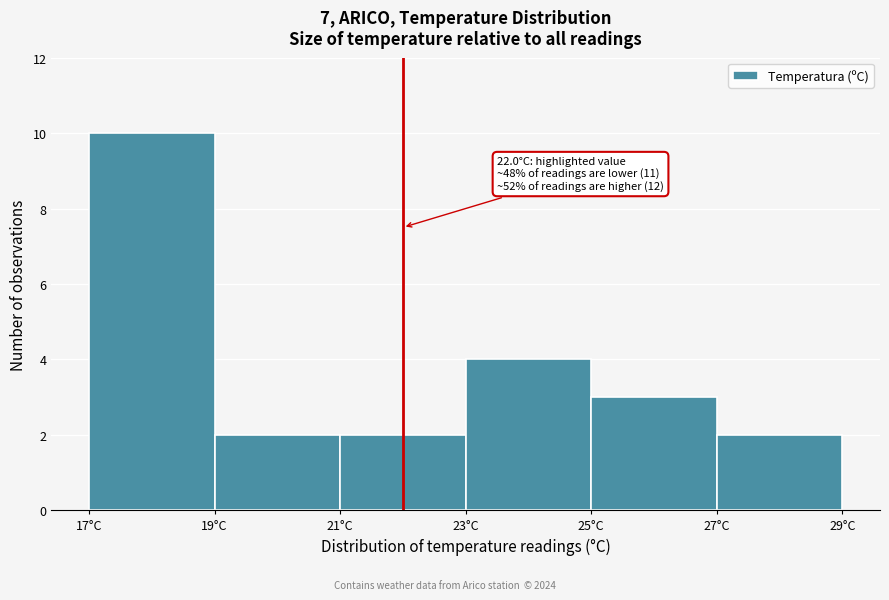

Which range on the x-axis has the tallest bar?

17 to 19